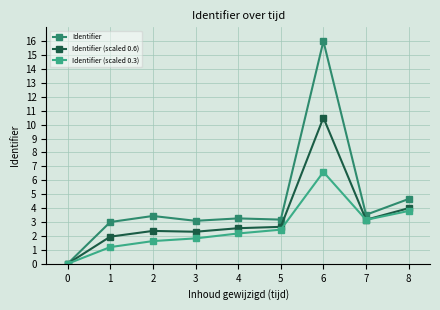

What is the difference between the second highest and second lowest values in the Identifier (scaled 0.6) series?

2.0